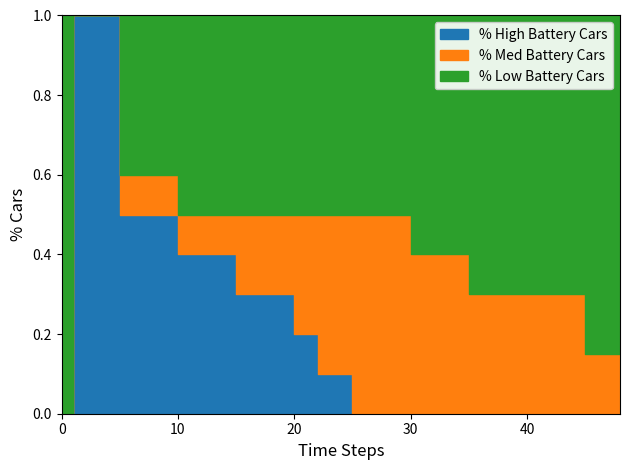

At 1, list the series in order from largest to smallest.

% High Battery Cars, % Med Battery Cars, % Low Battery Cars